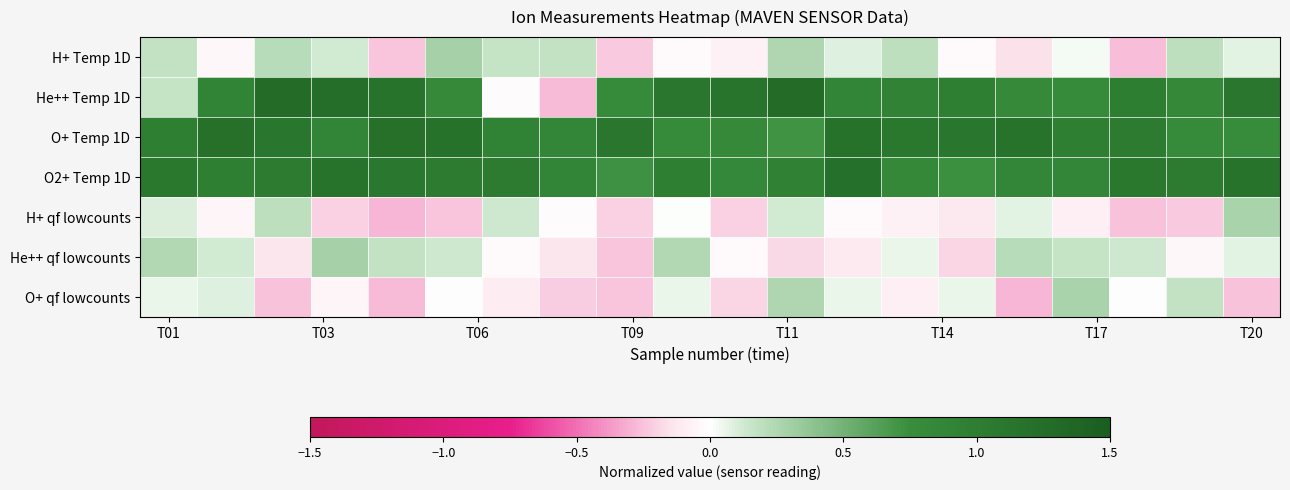

List the series in order of their peak value, highest first.

He++ Temp 1D, O2+ Temp 1D, O+ Temp 1D, H+ Temp 1D, He++ qf lowcounts, H+ qf lowcounts, O+ qf lowcounts